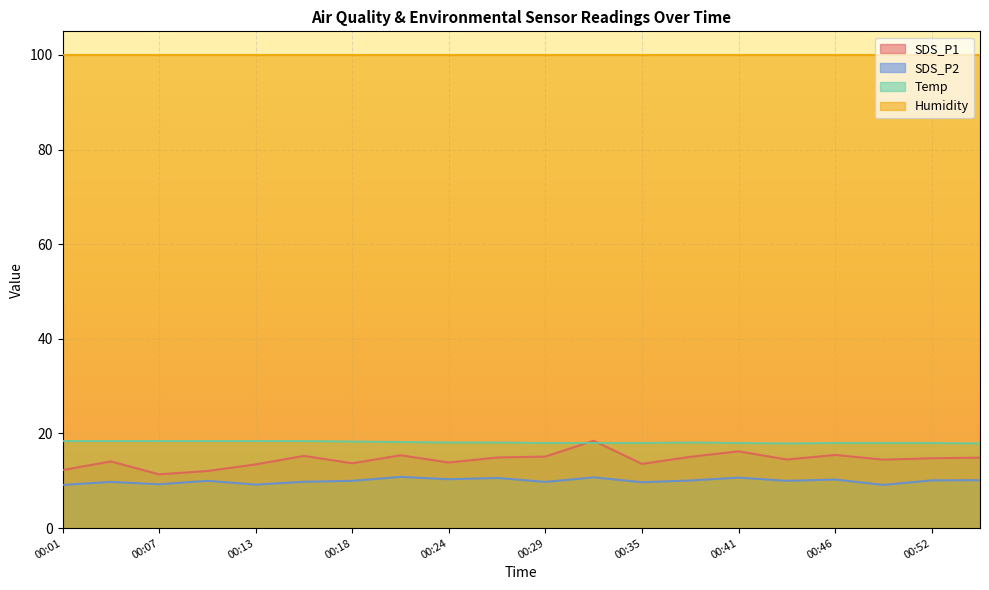

Which category has the lowest value across all series?

00:01